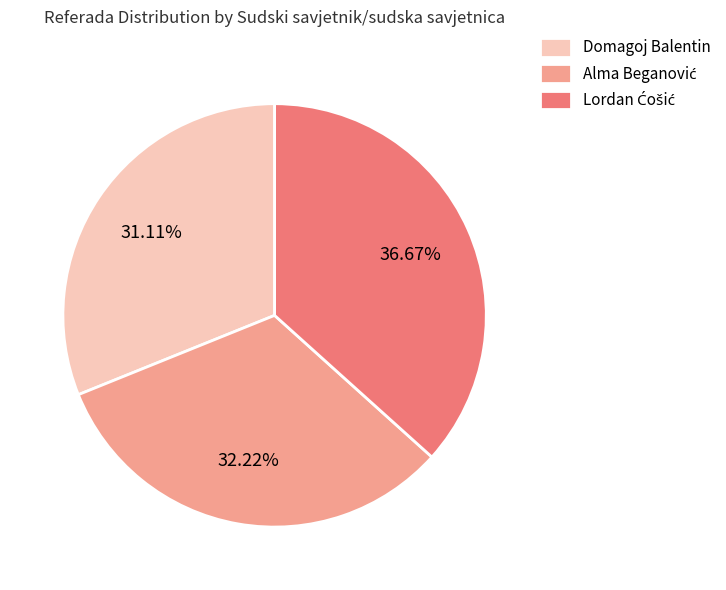

Count the number of slices in the pie.

3